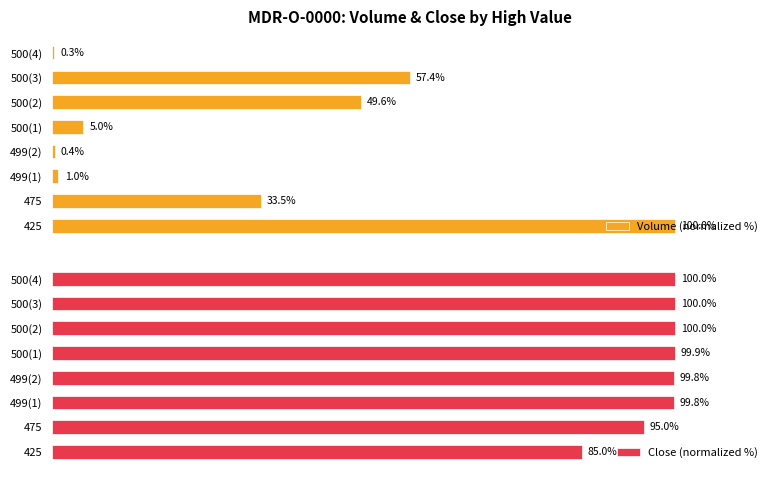

At which label is Volume (normalized %) closest to 50?

500(2)